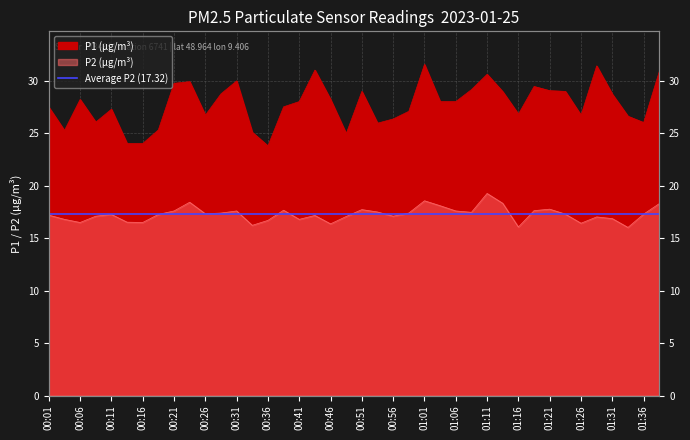

How many lines are shown in the chart?

2